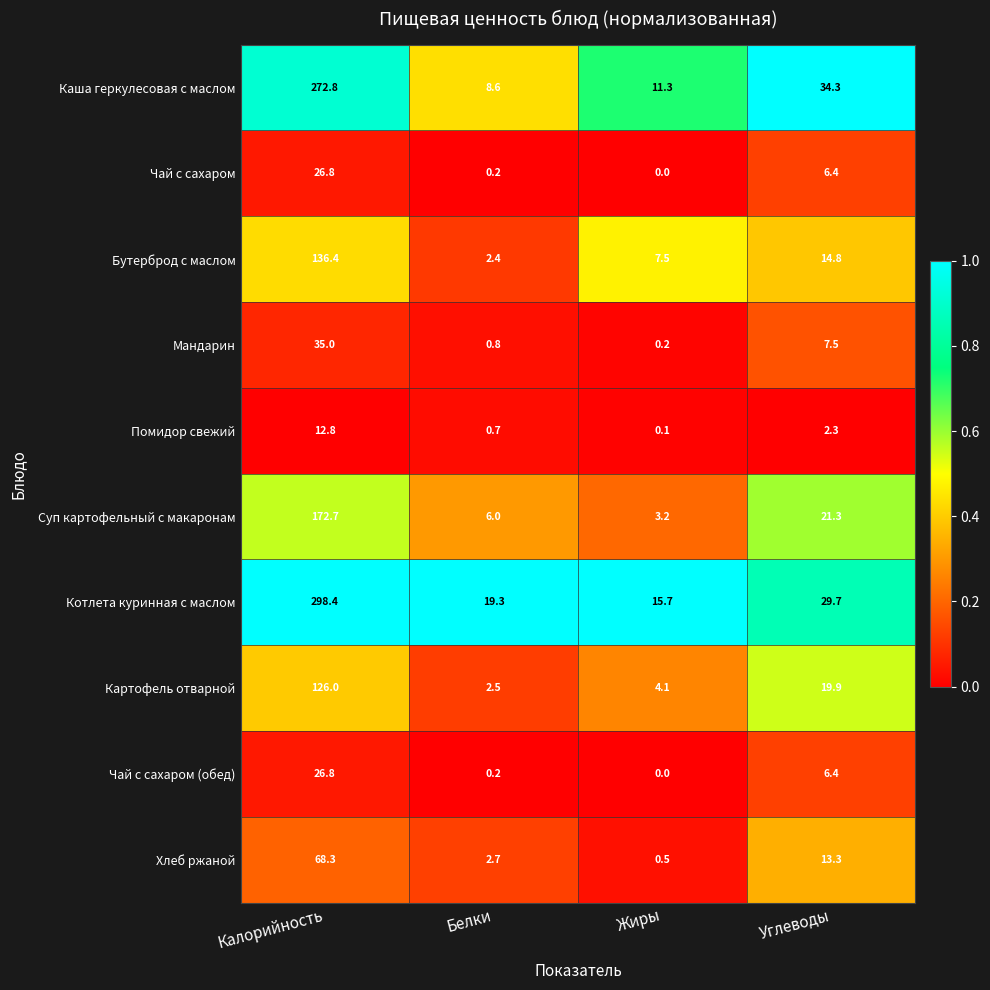

What is the highest value of the Помидор свежий series?

12.8